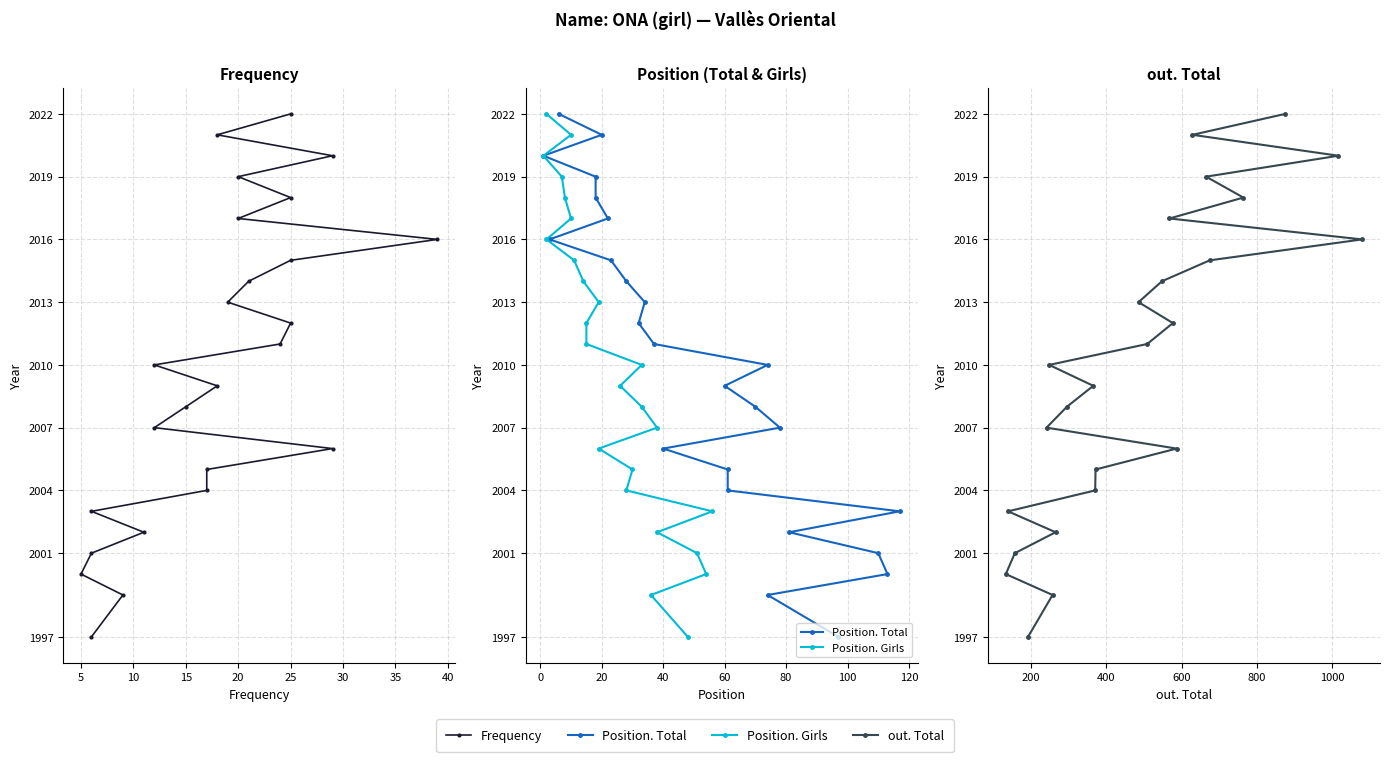

True or false: out. Total and Position. Girls intersect in this chart.

False